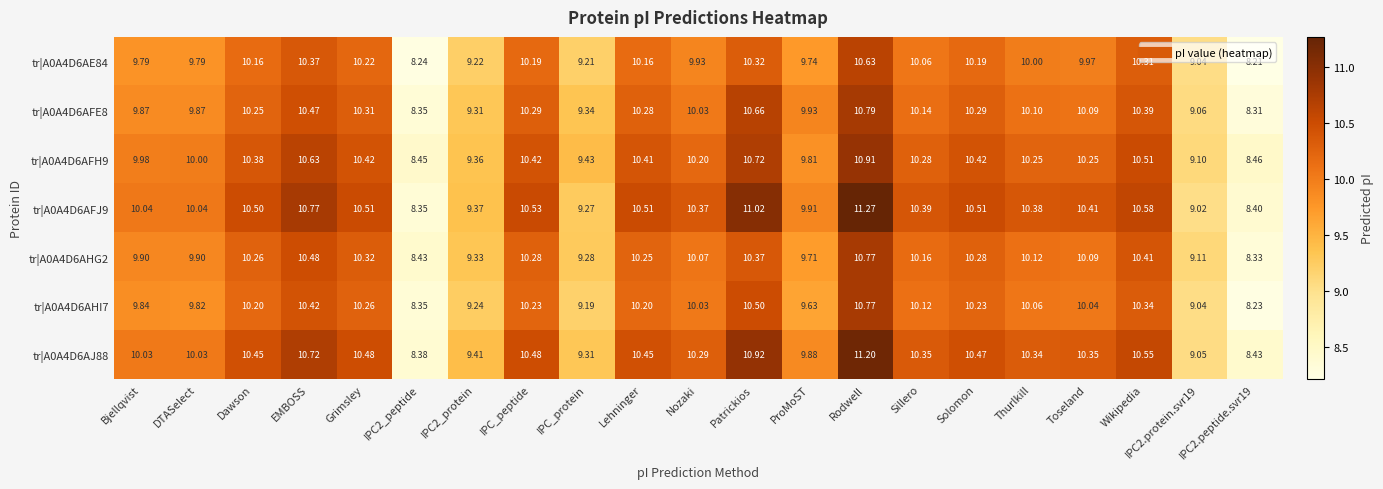

At which category is the sum across all series the highest?

Rodwell